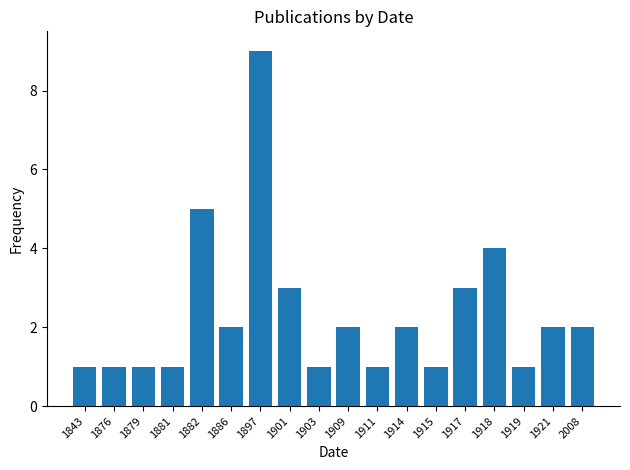

What is the value of the 13th bar from the left?

1